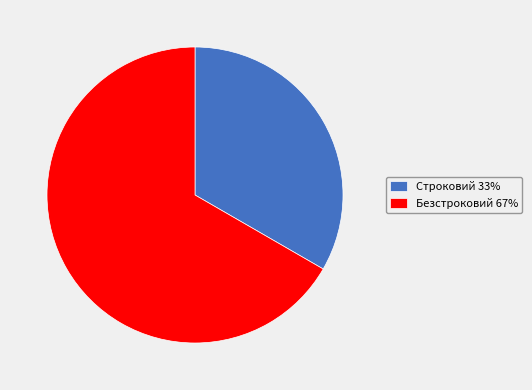

Is there any slice that represents more than half of the pie?

Yes